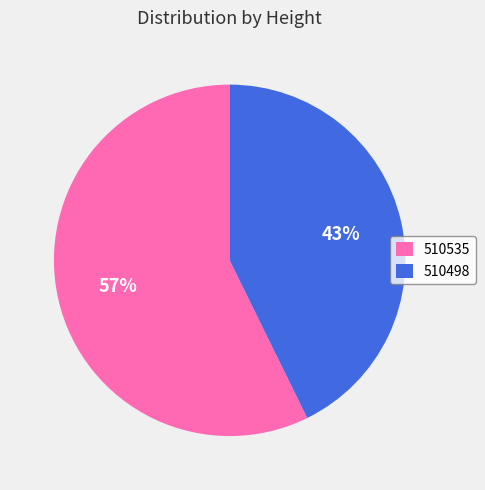

Between 510498 and 510535, which is larger?

510535